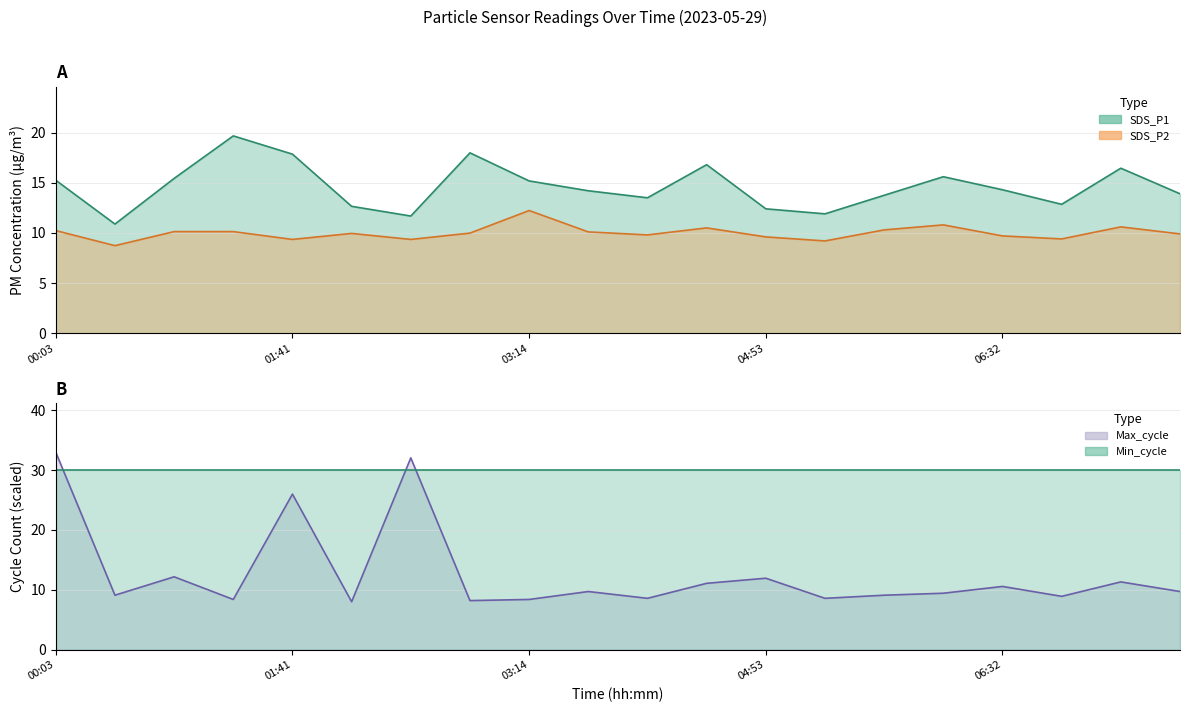

What is the sum of the SDS_P1 values at 02:55 and 02:30?

29.7